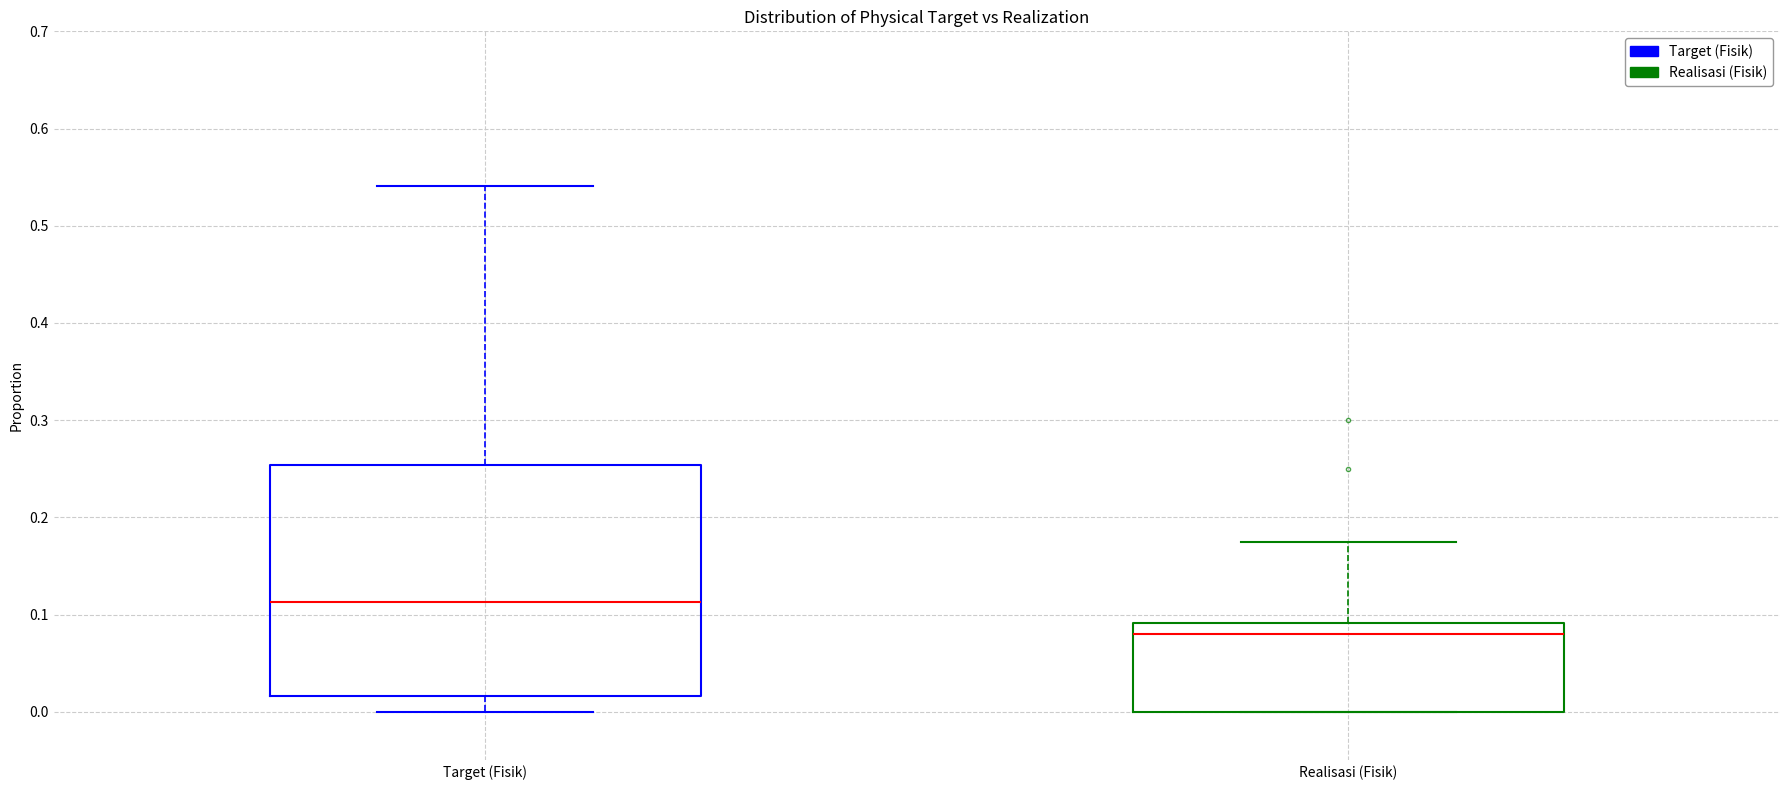

Where does the upper whisker of the box for Realisasi (Fisik) end on the y-axis? The values are not printed on the chart, so give them approximately, as read against the axis.

0.17